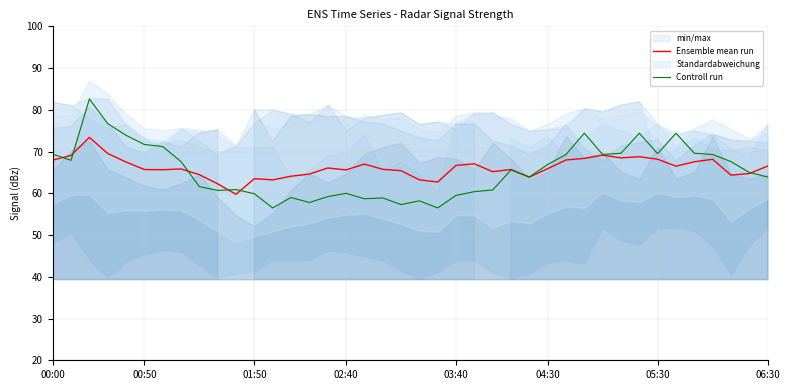

The value of Ensemble mean run at 03:40 is 100.0. True or false?

False